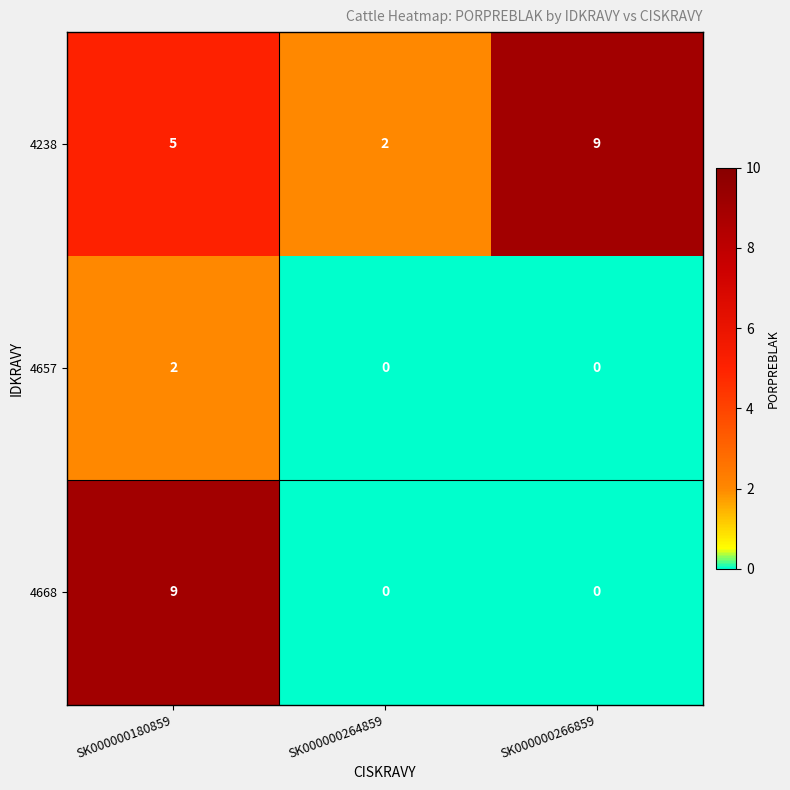

True or false: 4238 has a value of 2 at SK000000264859.

True